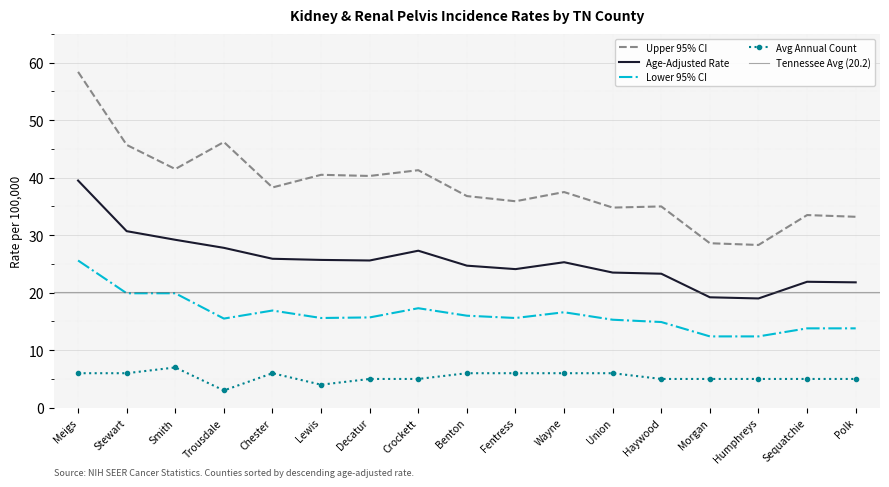

True or false: Lower 95% CI has more than 1 points higher than both neighbors.

True